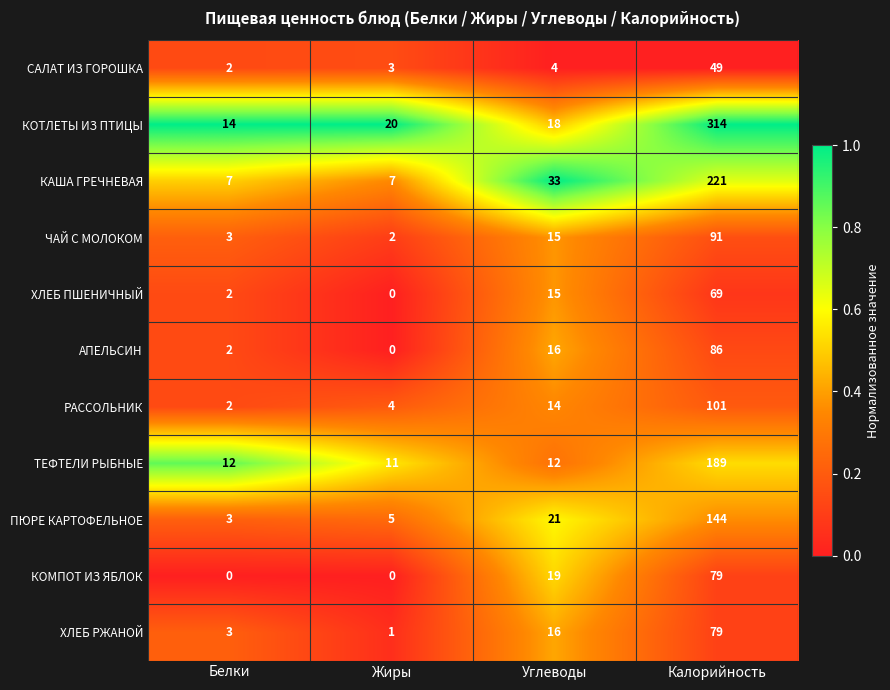

What is the total value across all series at Жиры?

53